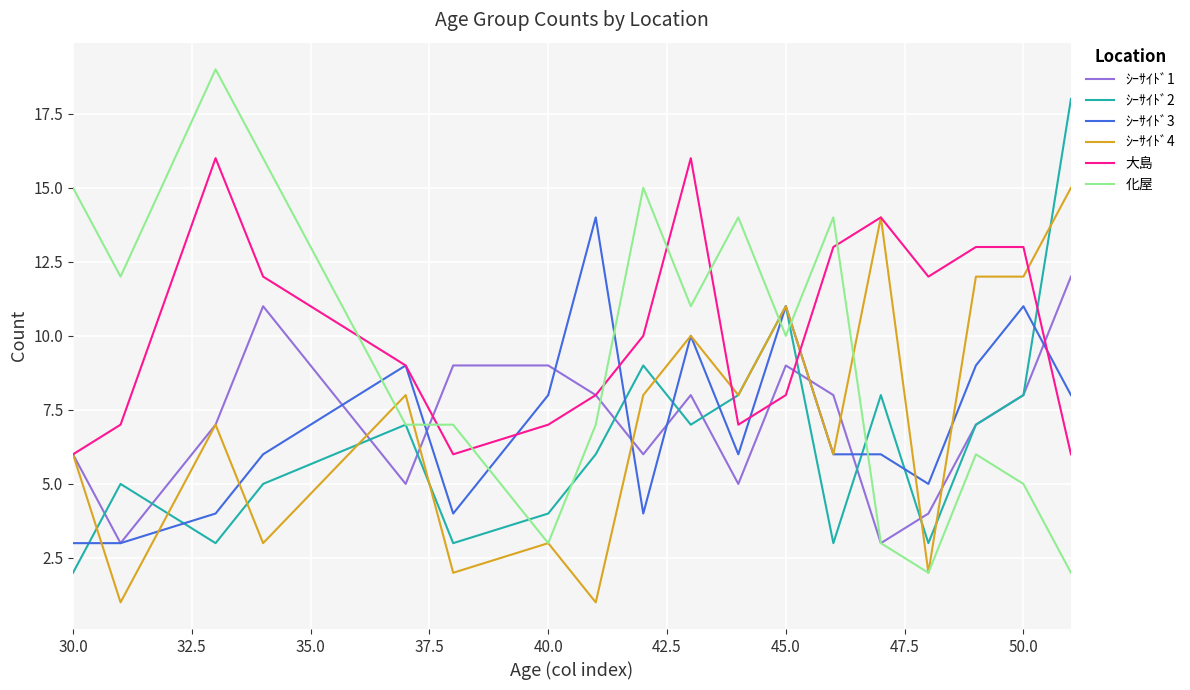

List the series in order of their peak value, highest first.

化屋, ｼｰｻｲﾄﾞ2, 大島, ｼｰｻｲﾄﾞ4, ｼｰｻｲﾄﾞ3, ｼｰｻｲﾄﾞ1